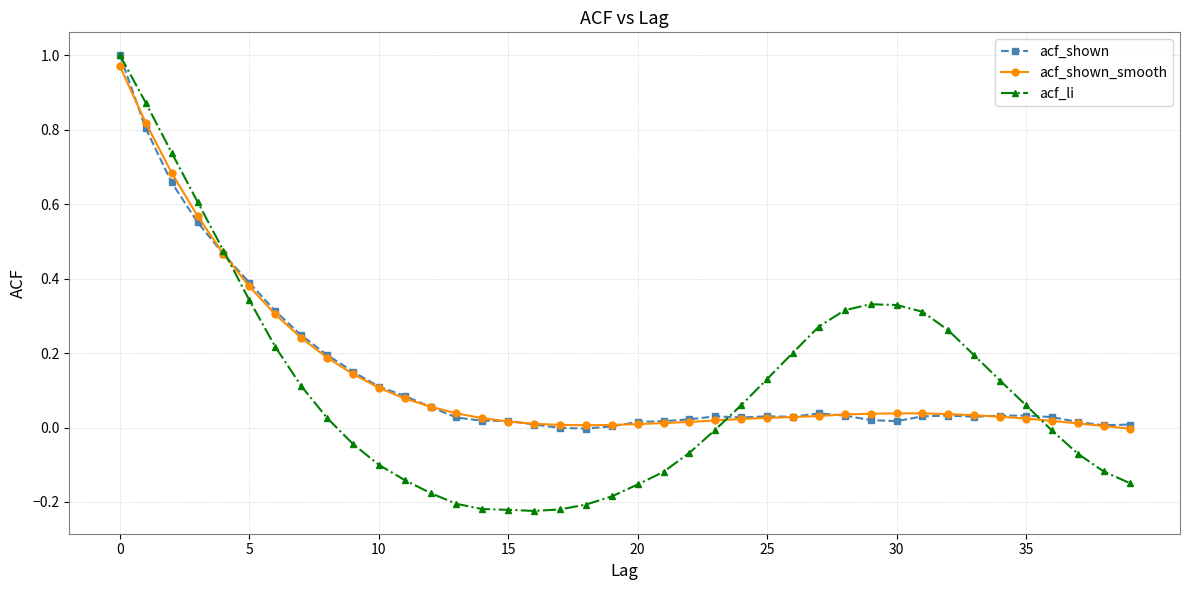

Which series has the widest spread of values?

acf_li